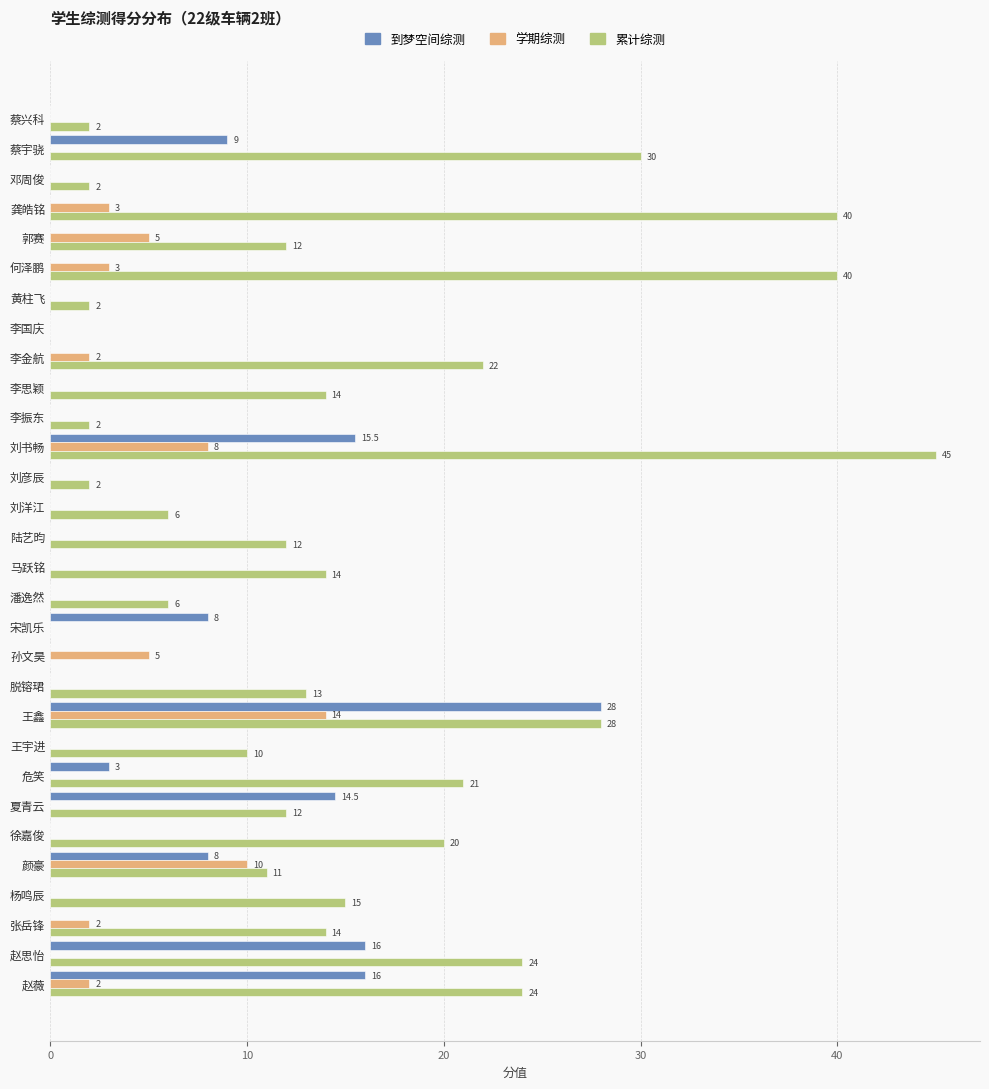

True or false: 累计综测 has a value of 13.1 at 王宇进.

False